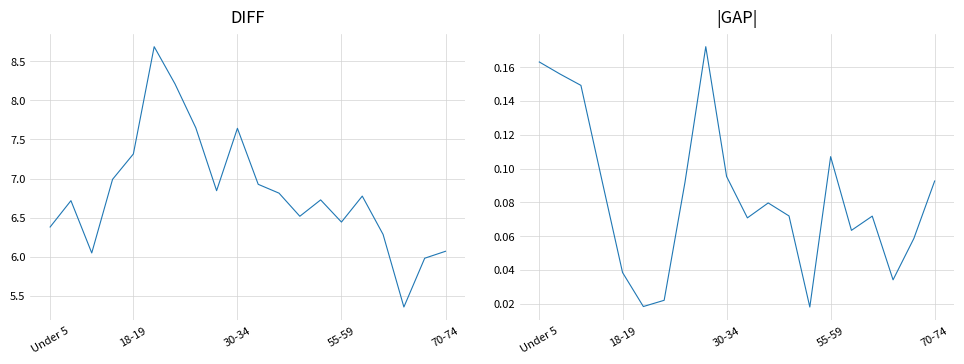

What is the sum of all Marshall County / This Area values?

136.4